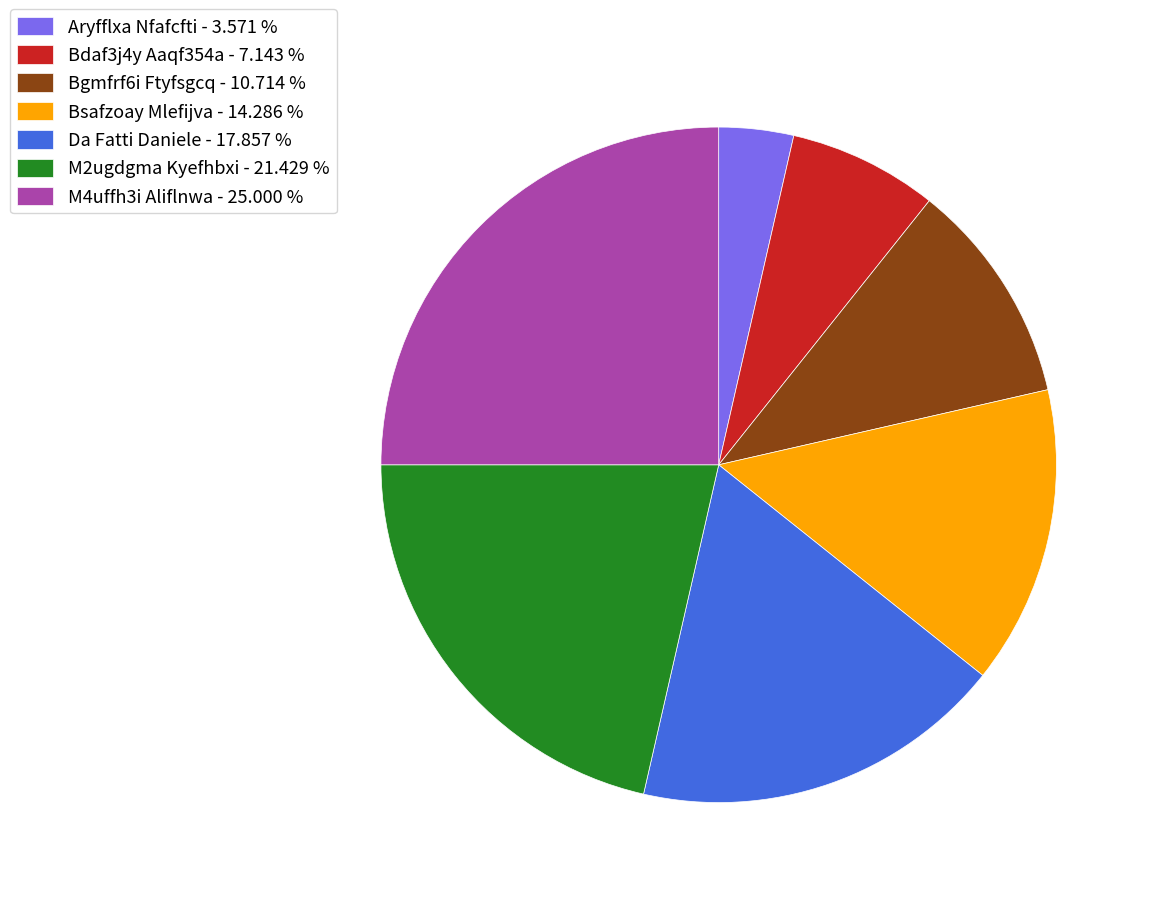

Which has a higher value, M4uffh3i Aliflnwa or Bdaf3j4y Aaqf354a?

M4uffh3i Aliflnwa